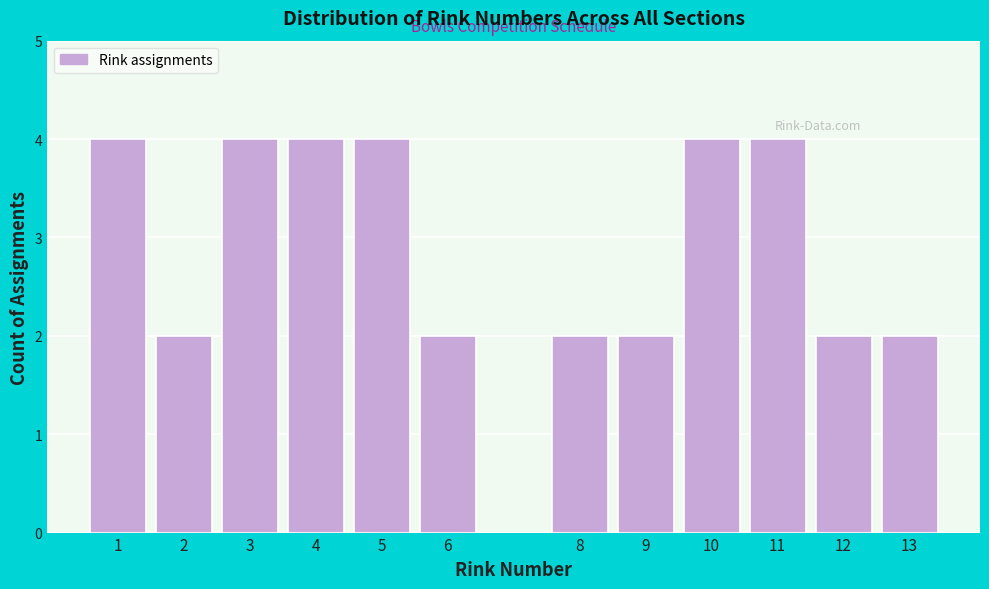

Reading right to left, what are all the values shown in this chart?

2	2	4	4	2	2	2	4	4	4	2	4